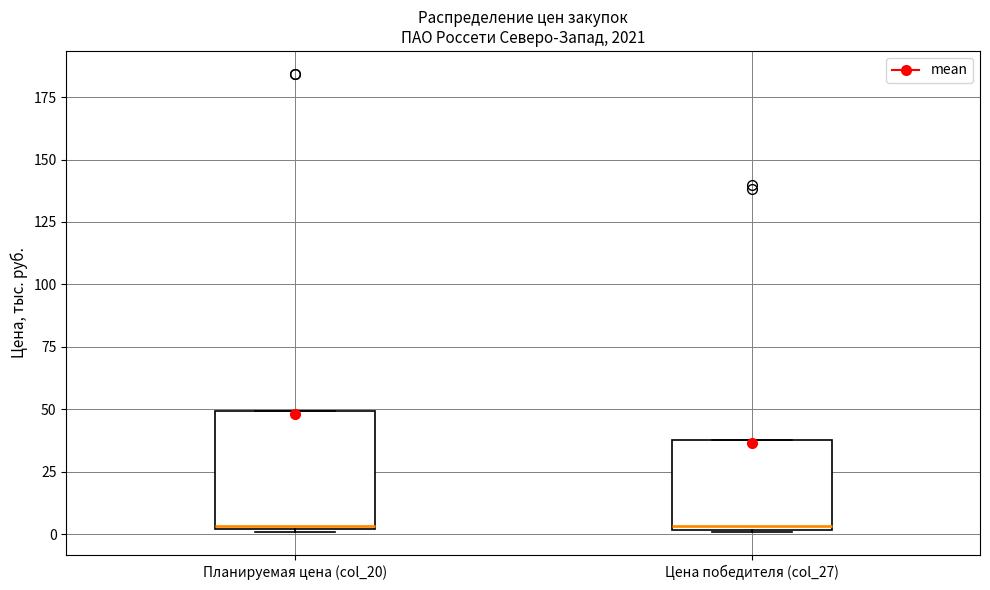

Reading left to right, read every box against the y-axis: the position of its median line, the range the box covers, and the ends of its whiskers. The values are not printed on the chart, so give them approximately, as read against the axis.

Планируемая цена (col_20): median 5, box 0 to 50, whiskers 0 to 50
Цена победителя (col_27): median 5, box 0 to 40, whiskers 0 to 40